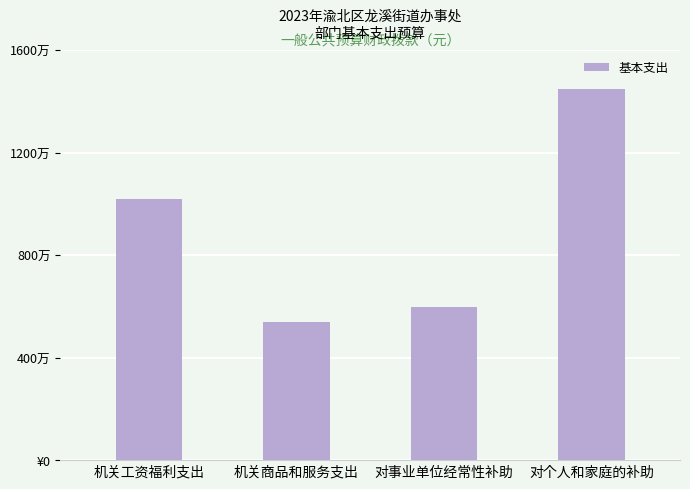

Rank the categories by value from lowest to highest.

机关商品和服务支出, 对事业单位经常性补助, 机关工资福利支出, 对个人和家庭的补助